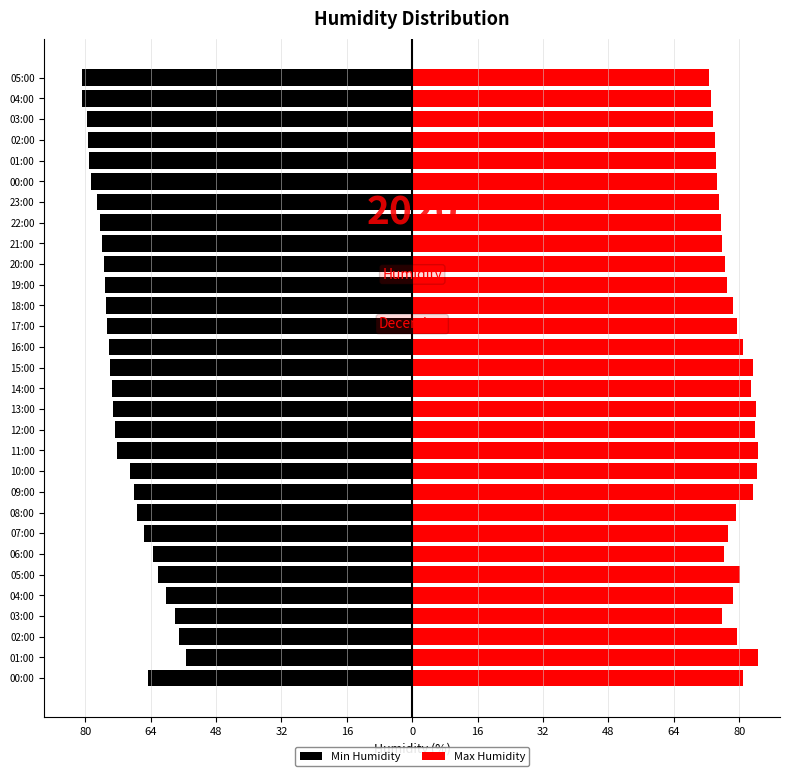

What is the label of the 19th bar from the right?

11:00